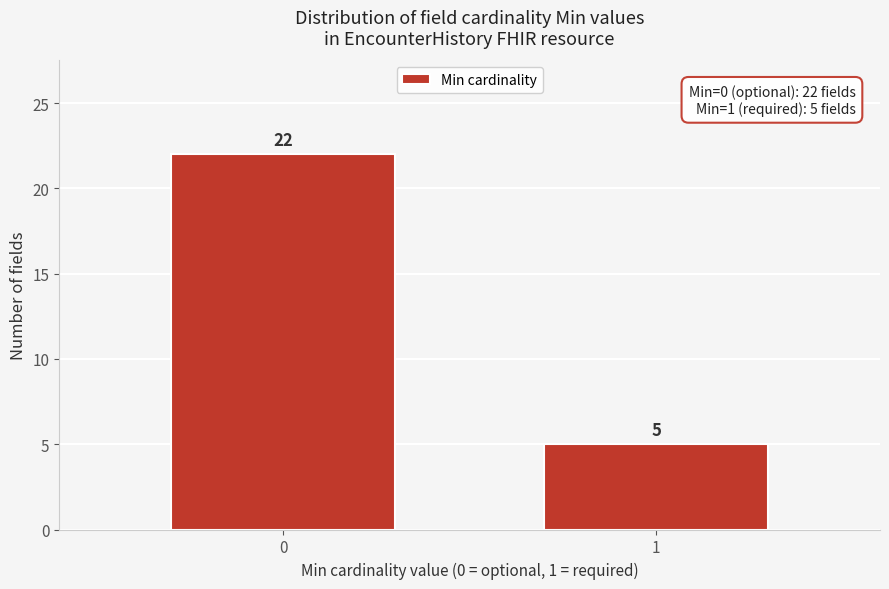

Reading left to right, transcribe all the data shown in this chart.

22	5